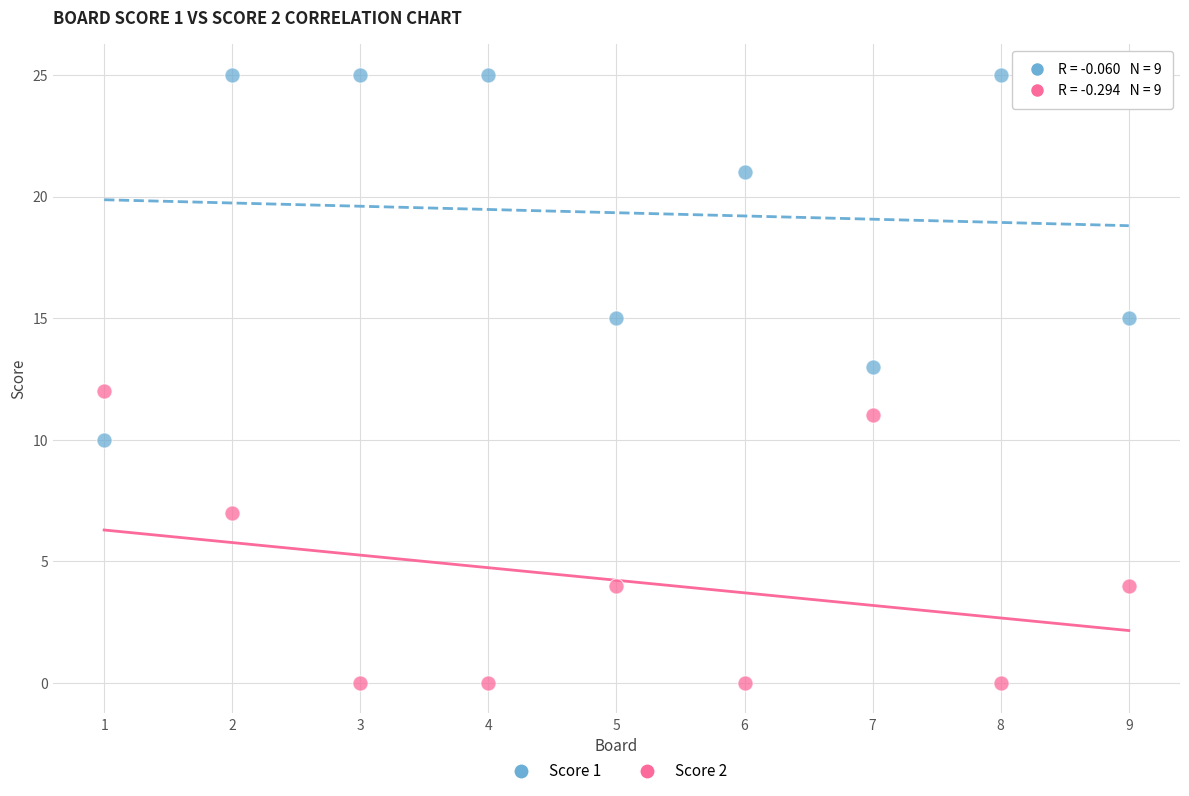

Across all data points, what is the range of Y values (max minus min)?

25